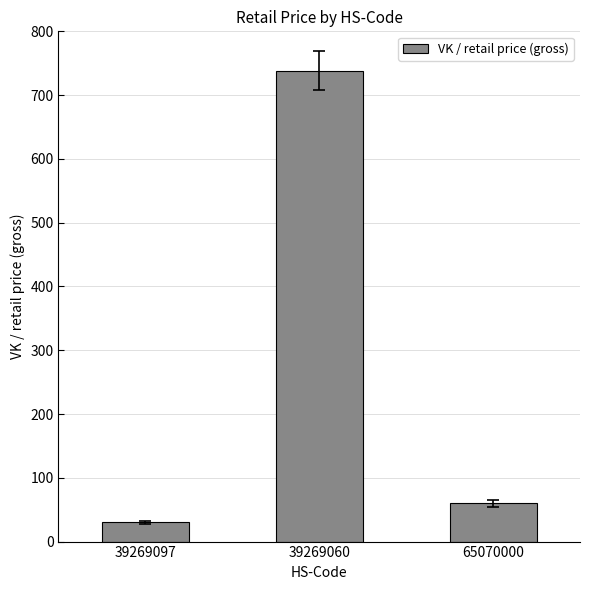

What is the difference between the maximum and second lowest values?

678.5